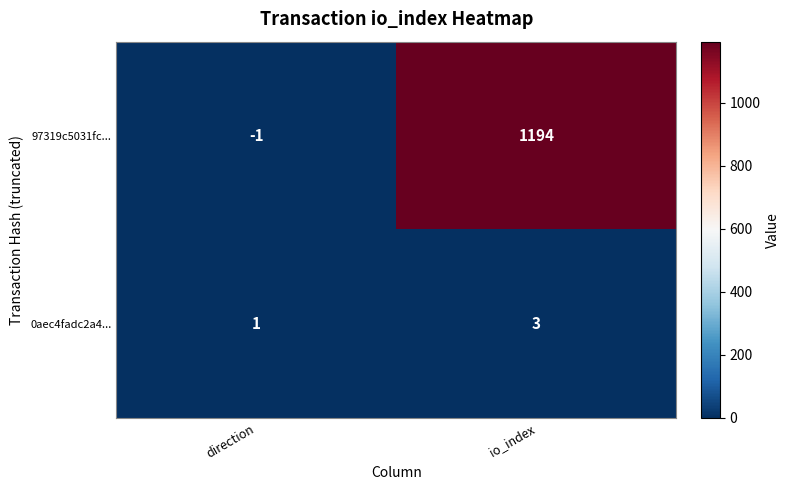

Is it true that 97319c5031fc... equals -1 at direction?

True